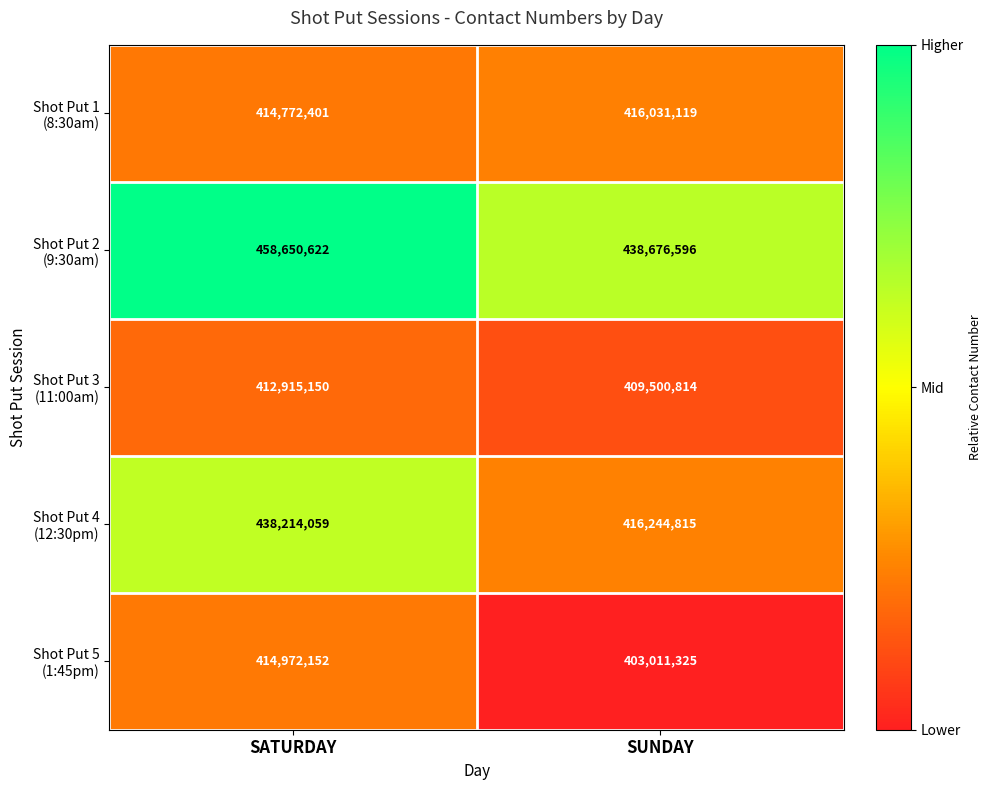

At which category is the sum across all series the highest?

SATURDAY